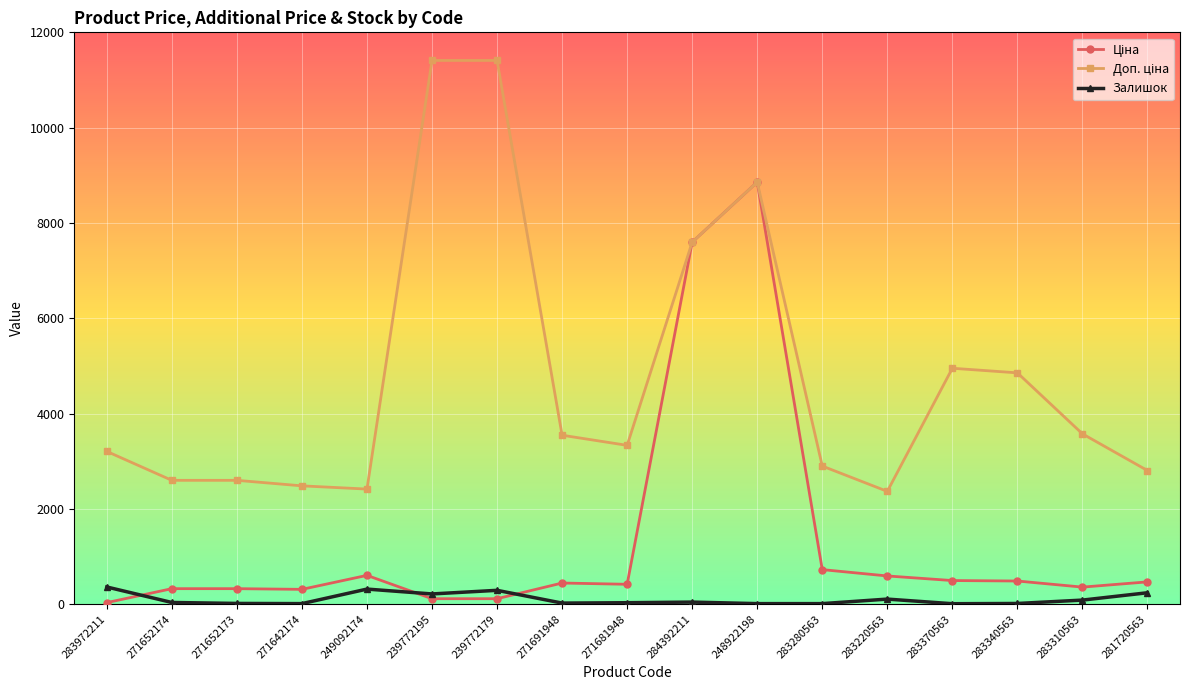

The Залишок series shows 14.0 at 283340563. True or false?

True